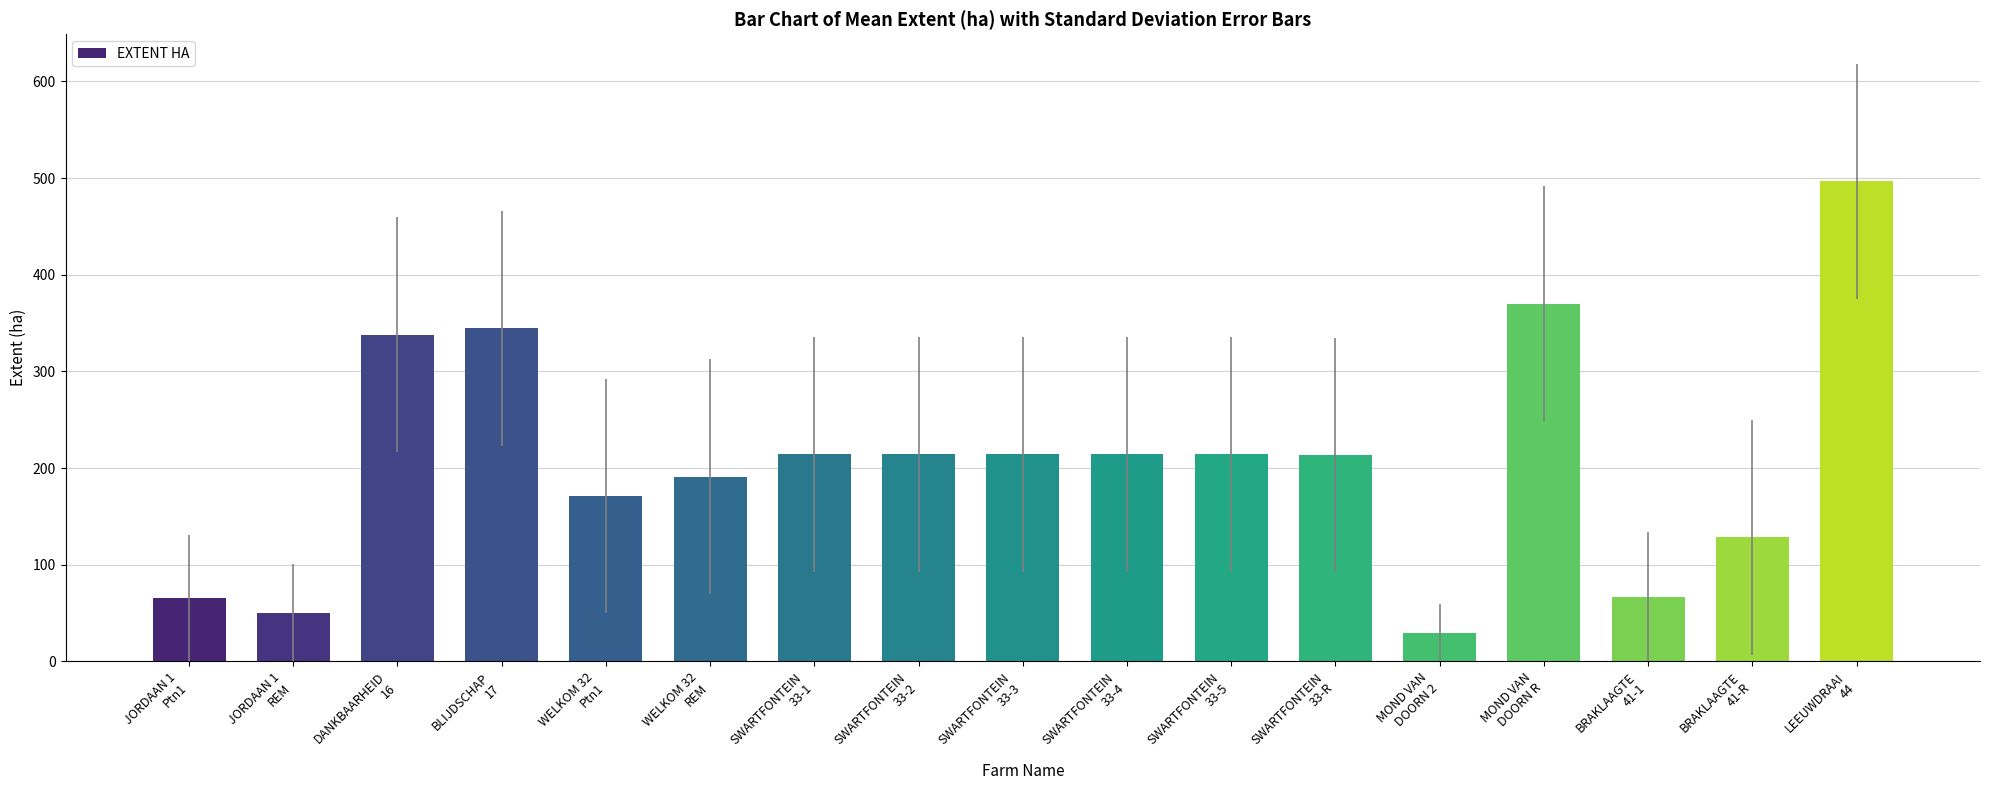

What is the ratio of the value at SWARTFONTEIN
33-3 to the value at MOND VAN
DOORN R?

0.6